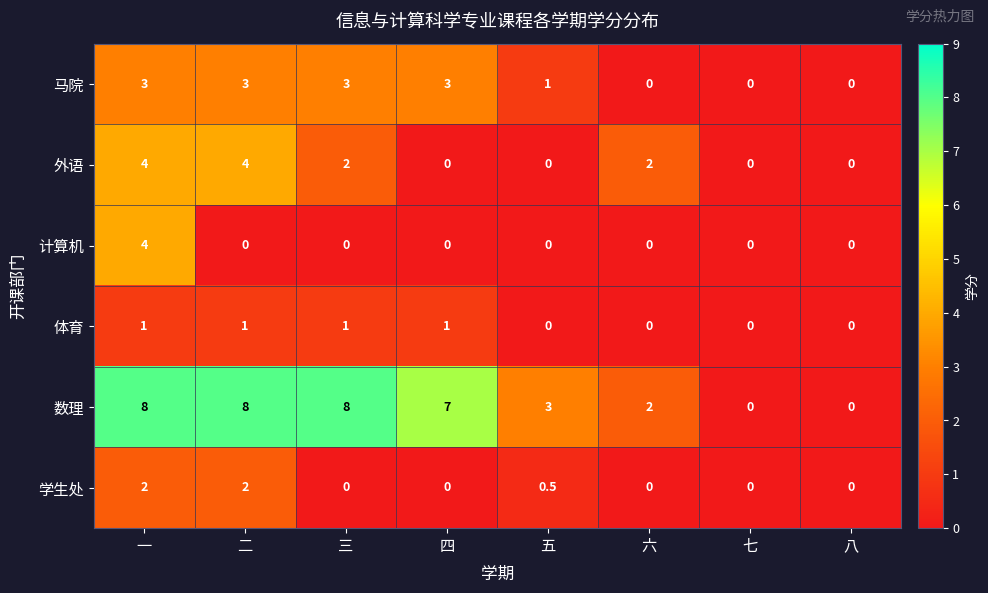

What is the difference between the 学生处 values at 四 and 五?

0.5